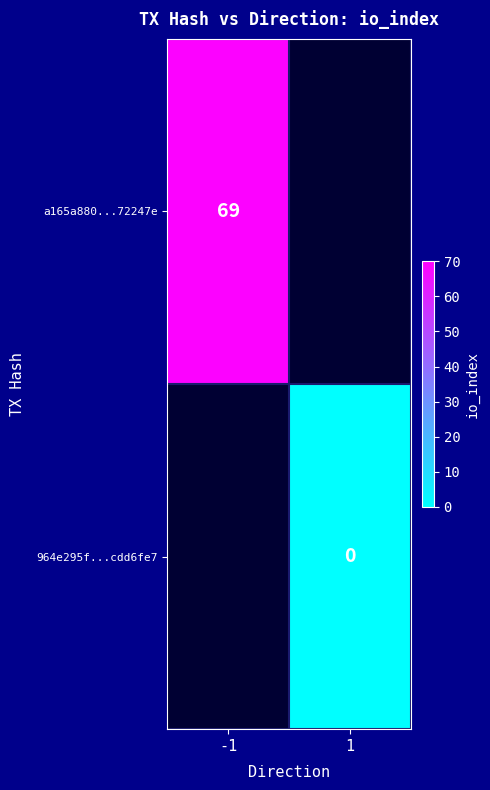

What is the maximum value shown in the chart?

69.0